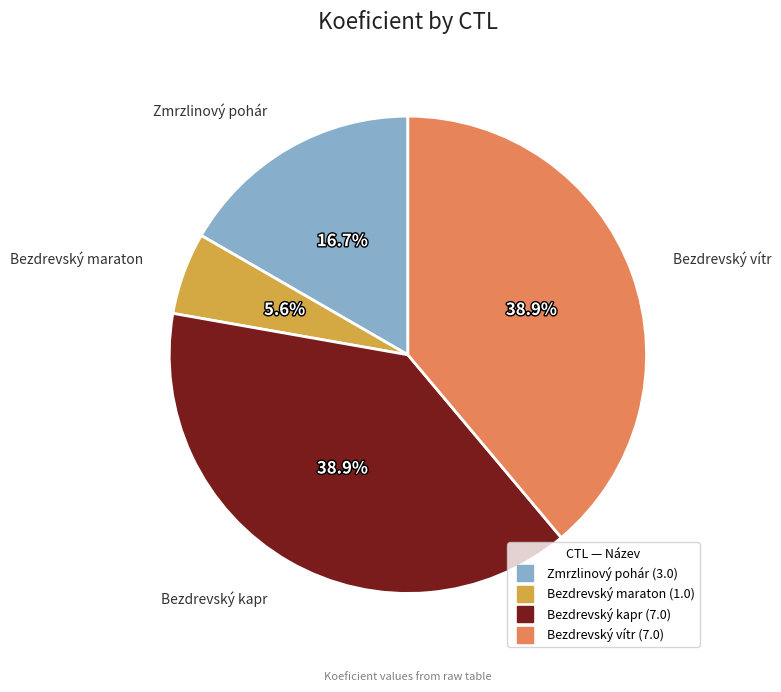

Is there any slice that represents more than half of the pie?

No